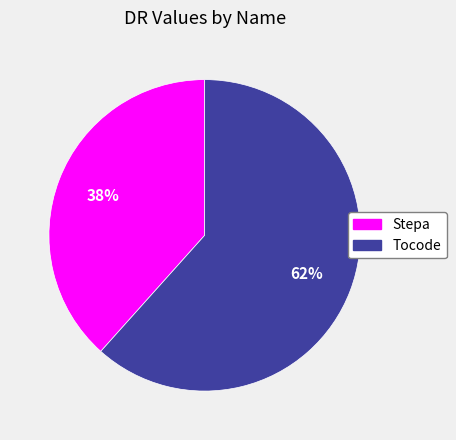

Which category has the smallest portion of the pie?

Stepa